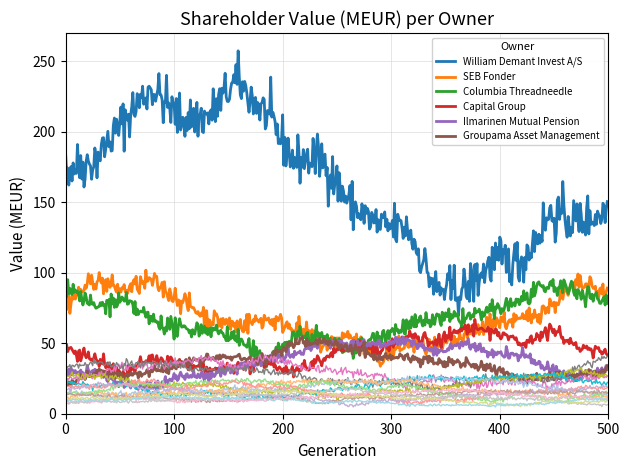

The value at William Demant Invest A/S is 165.0. True or false?

True